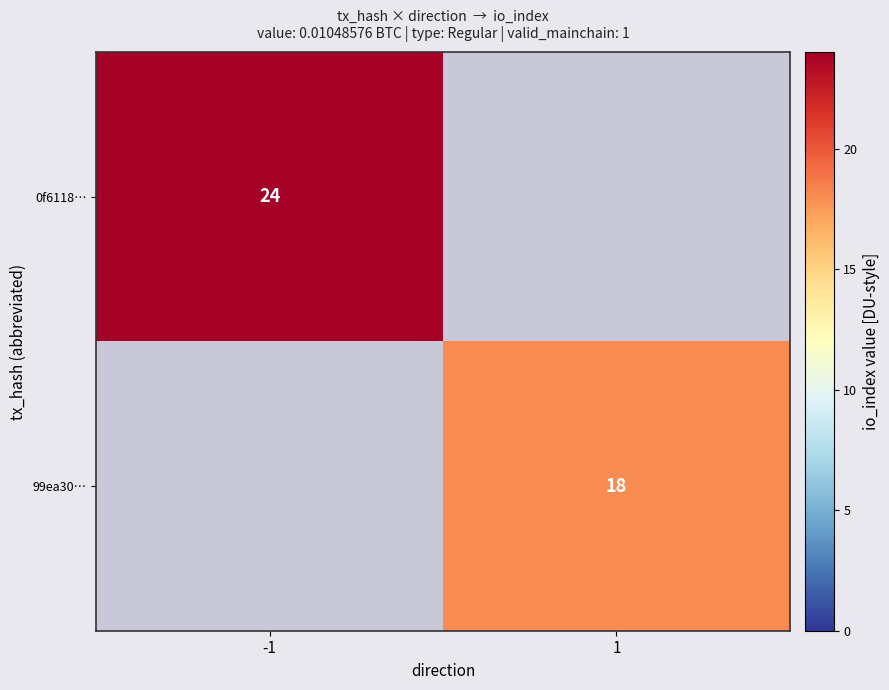

True or false: 99ea30… has a value of 29 at 1.

False